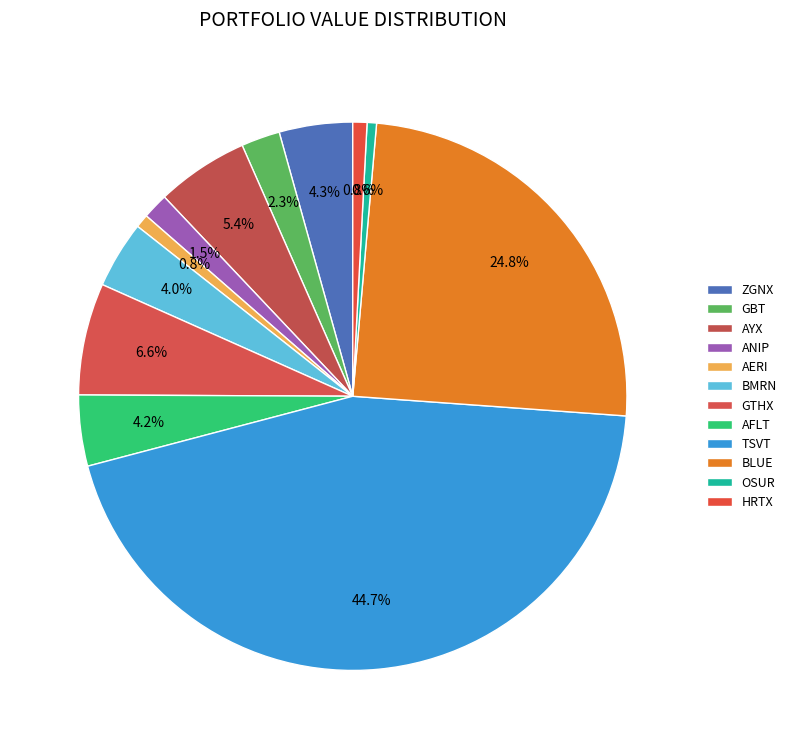

Is there any slice that represents more than half of the pie?

No